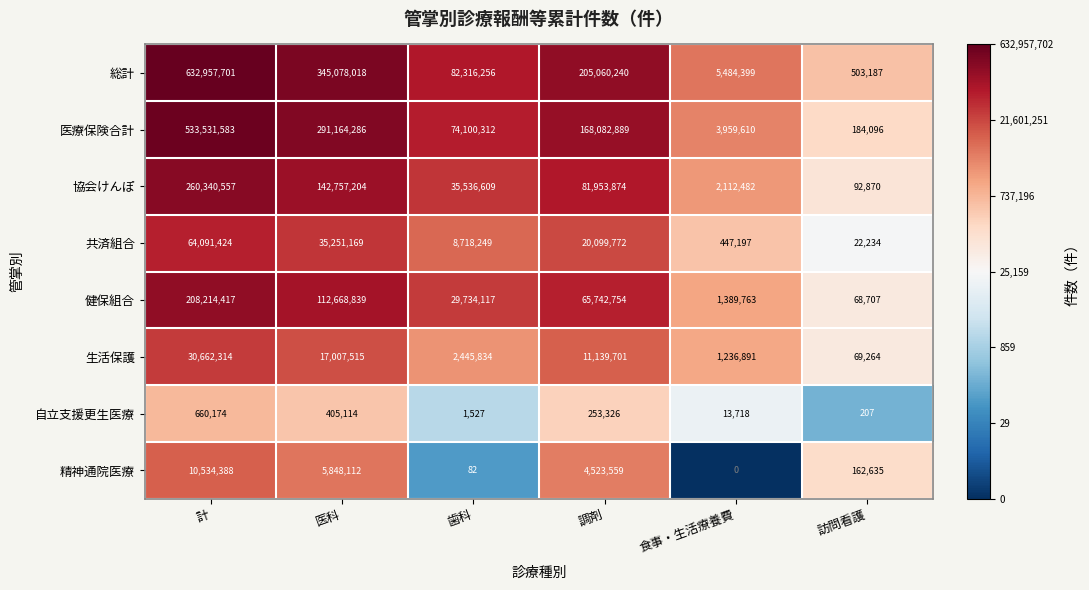

What is the average value of the 協会けんぽ series?

87132266